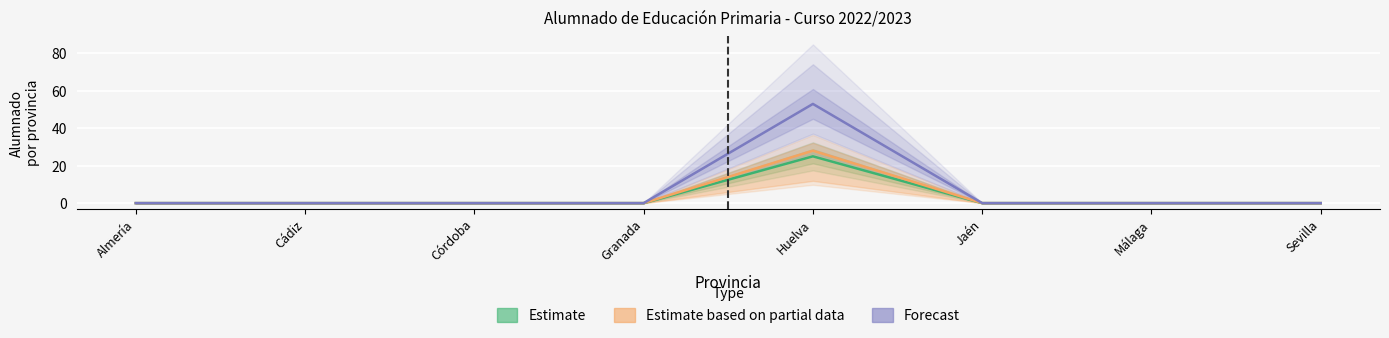

Reading left to right, what are all the values shown in this chart?

Estimate: 0	0	0	0	25	0	0	0
Estimate based on partial data: 0	0	0	0	28	0	0	0
Forecast: 0	0	0	0	53	0	0	0